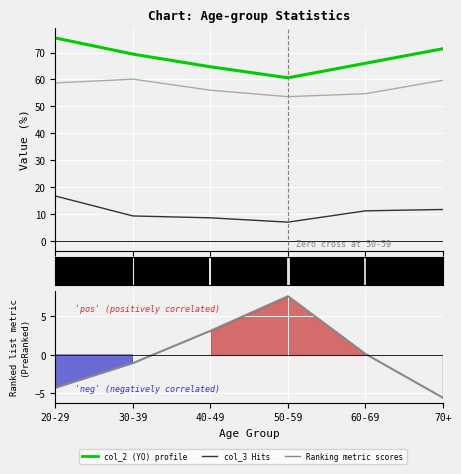

What is the value of the col_3 (si) point at the 1st from the left?

16.7